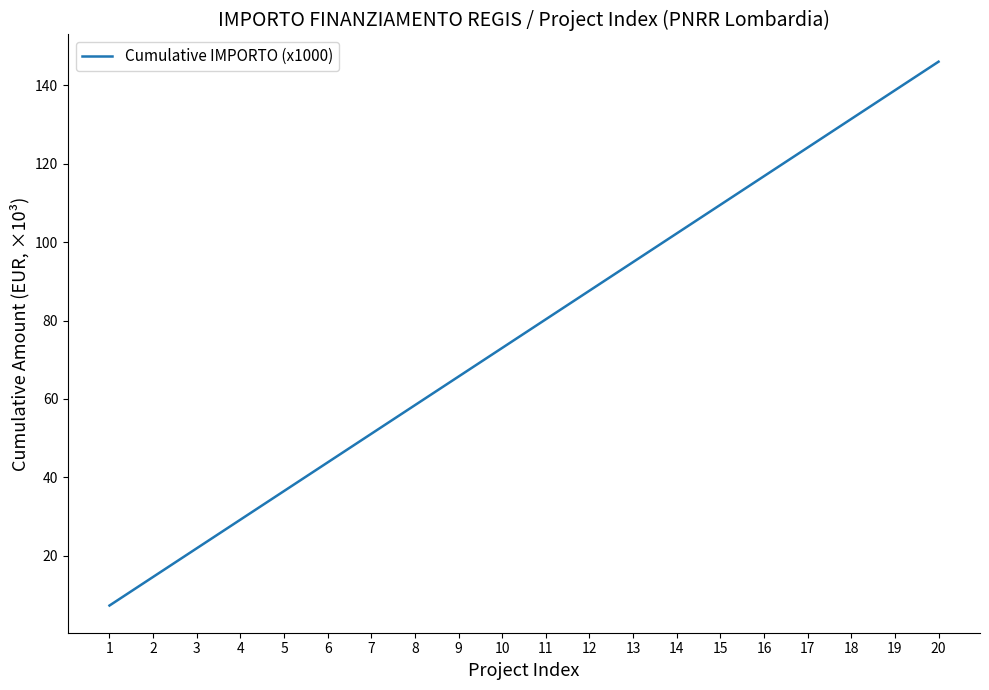

Approximately how many times larger is the value at 8 compared to 20?

0.4